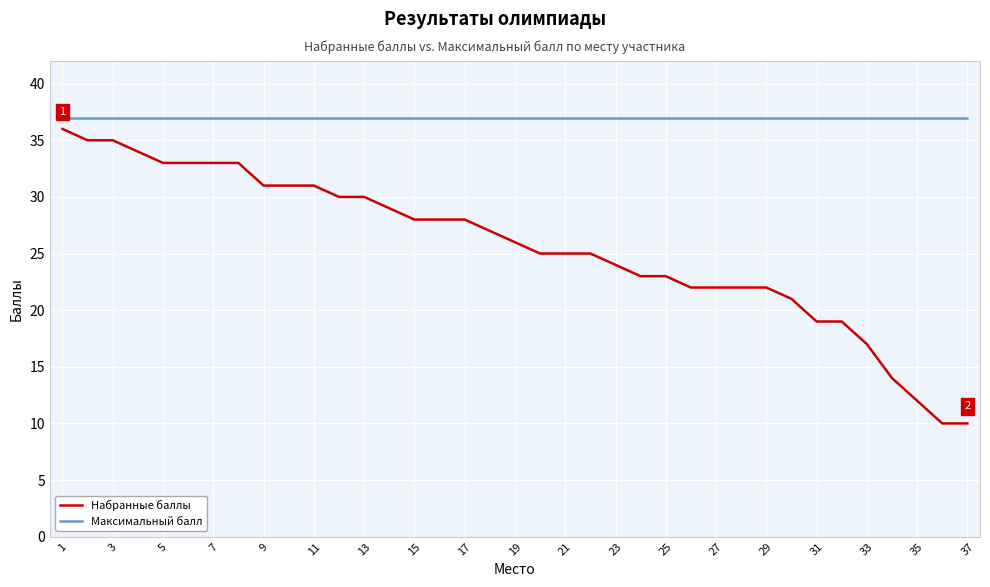

Rank the series by their average value, from lowest to highest.

Набранные баллы, Максимальный балл